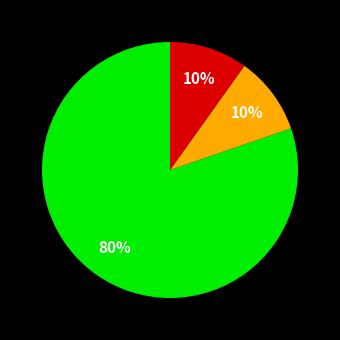

Is there any slice that represents more than half of the pie?

Yes